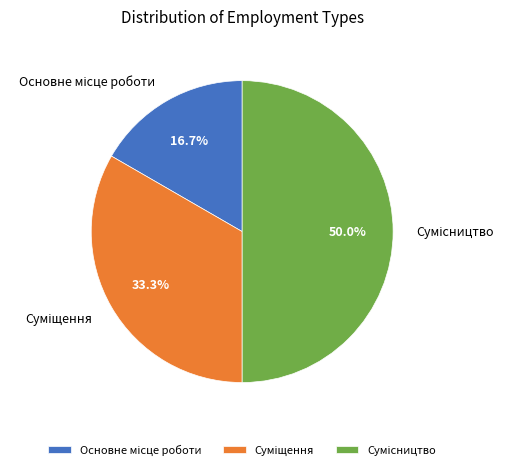

Count the number of slices in the pie.

3